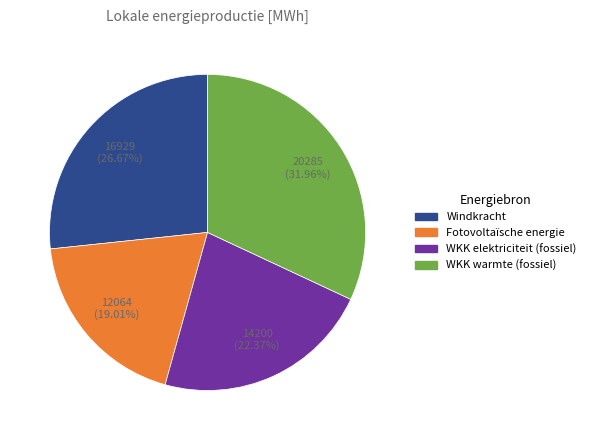

Is there any slice that represents more than half of the pie?

No